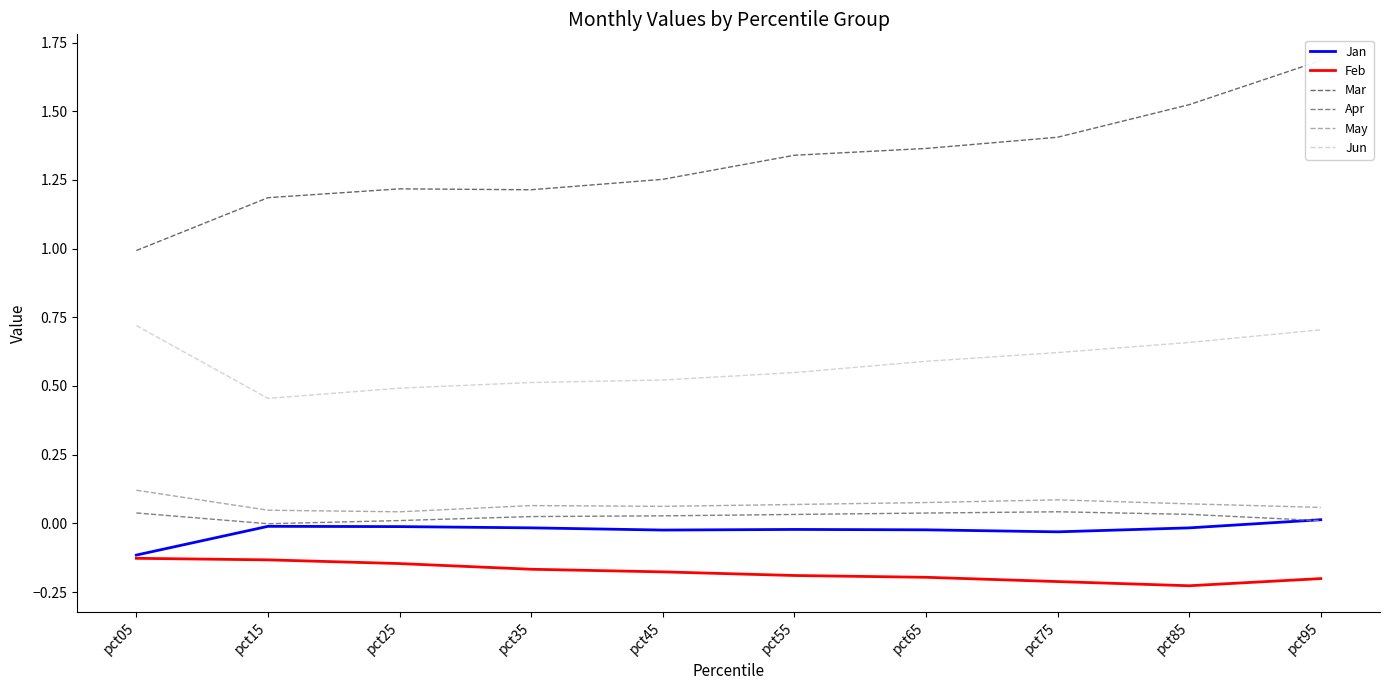

How many categories are shown in the chart?

10